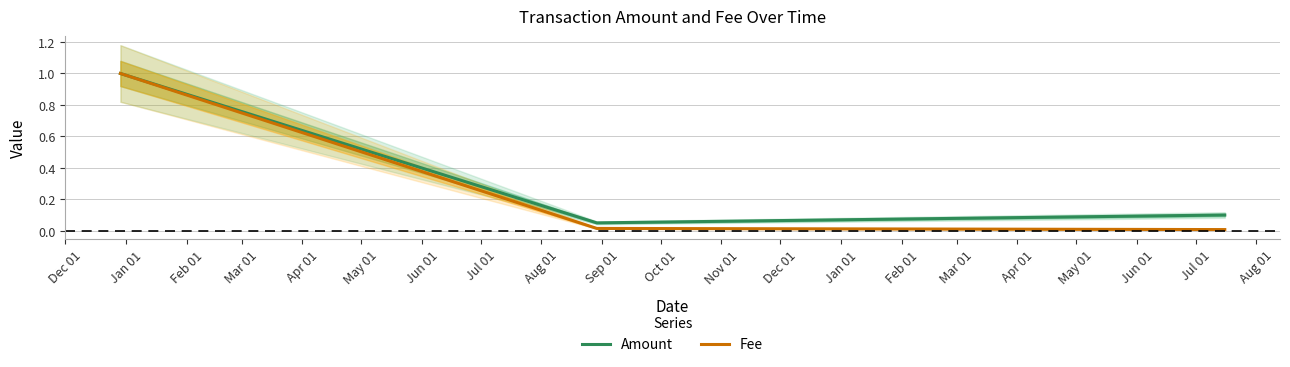

What is the value of the Amount point at the 2nd from the left?

0.1